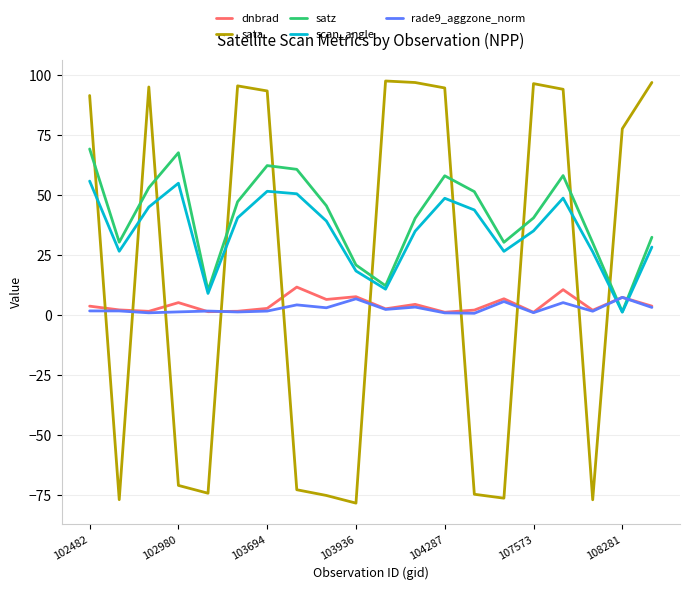

True or false: sata and scan_angle intersect in this chart.

True